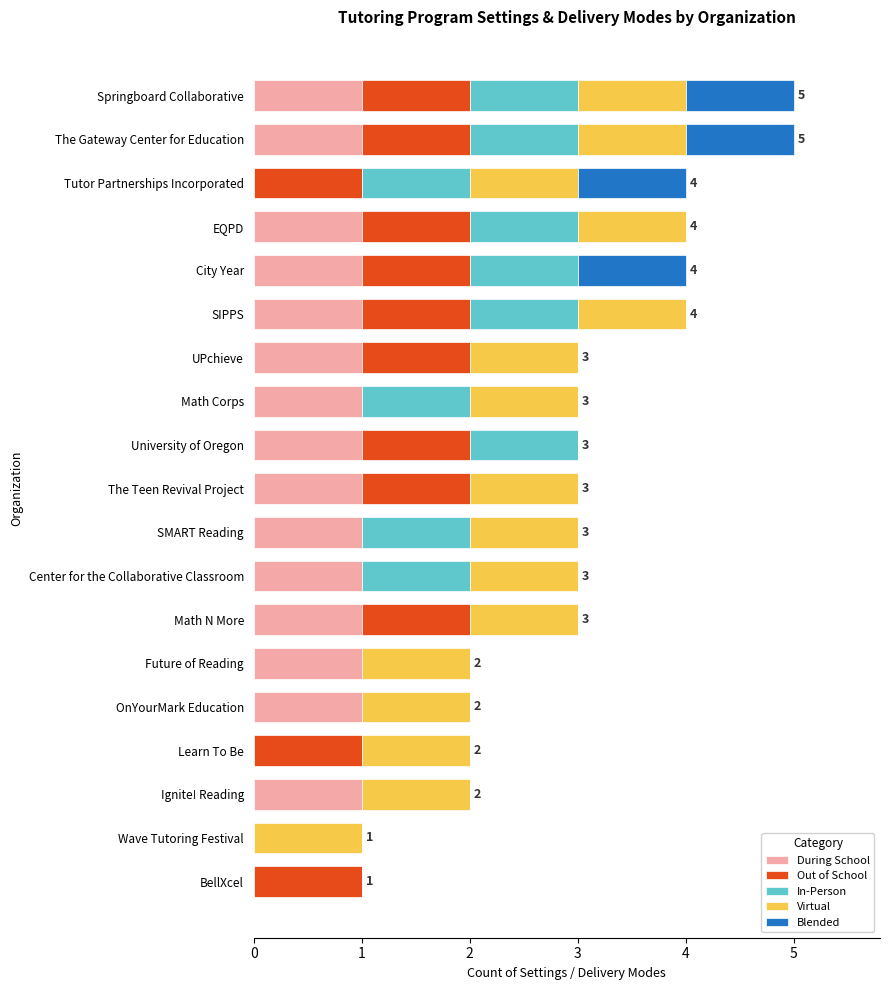

The During School series shows 2 at SIPPS. True or false?

False